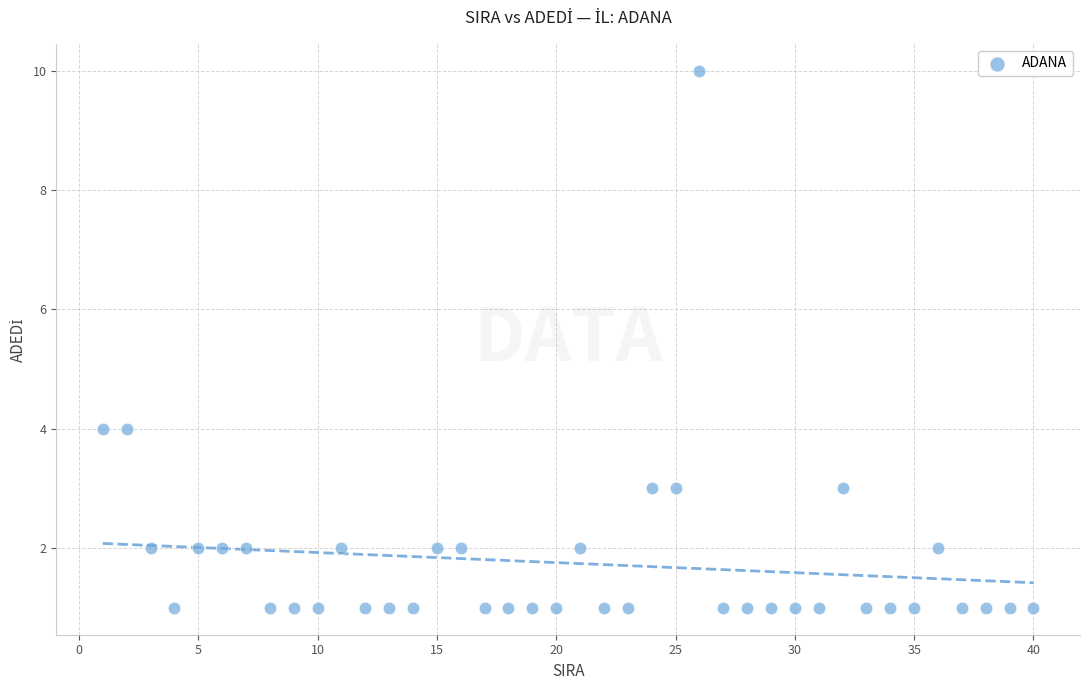

What is the range of Y values (max minus min)?

9